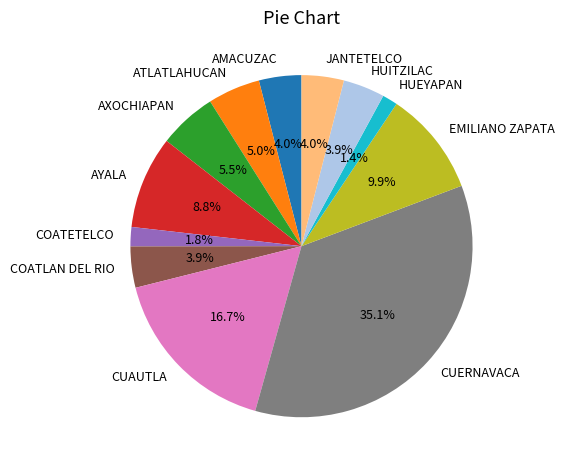

To the nearest percent, what is the difference between the HUITZILAC and CUAUTLA slice percentages?

13%